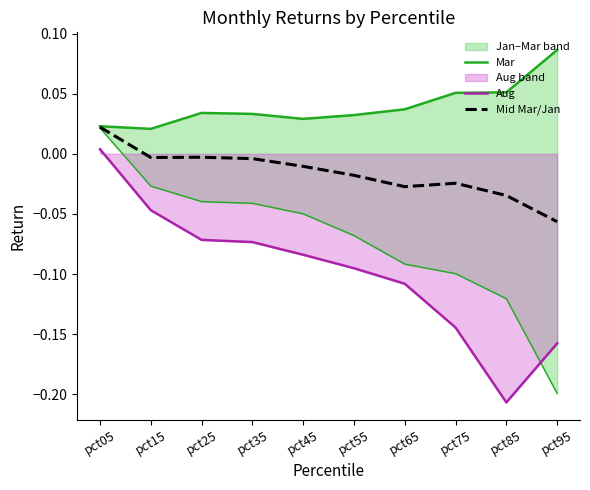

Does the chart display data point markers on the line(s)?

No